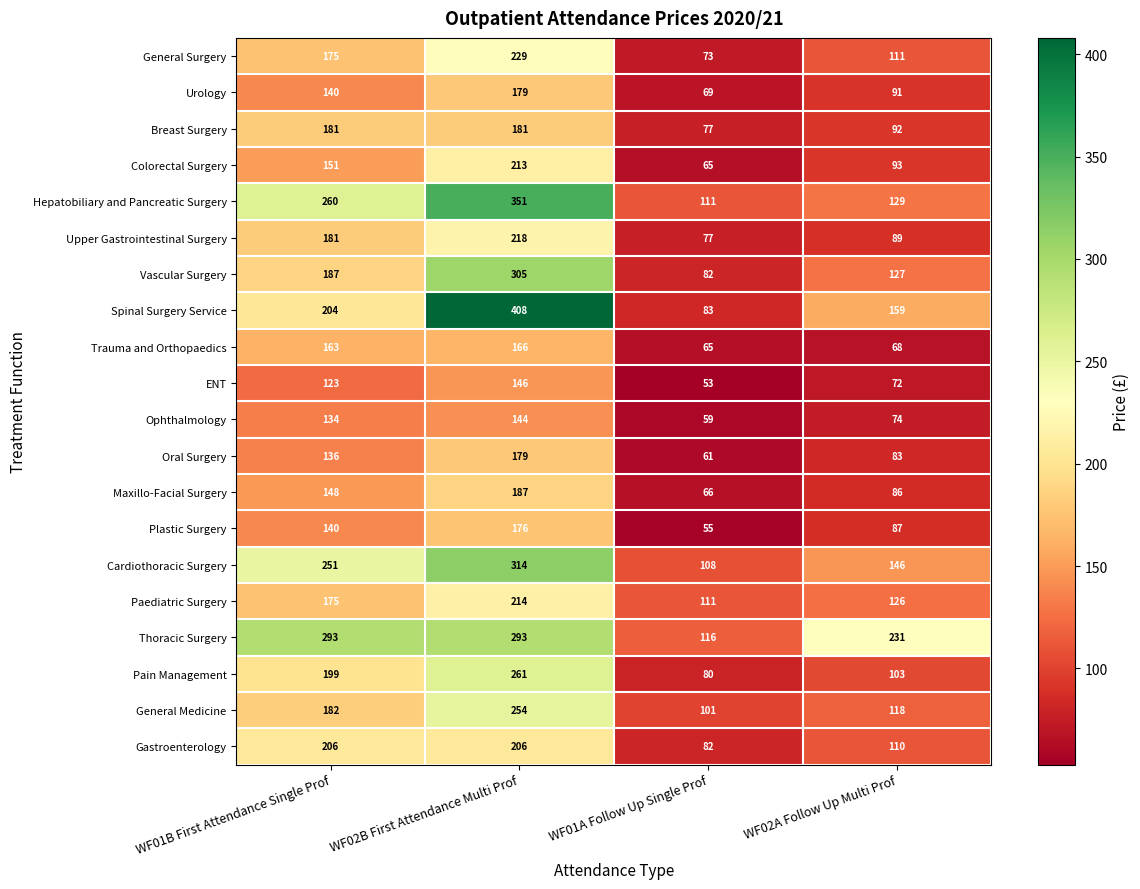

What is the sum of the General Surgery values at WF02B First Attendance Multi Prof and WF01B First Attendance Single Prof?

404